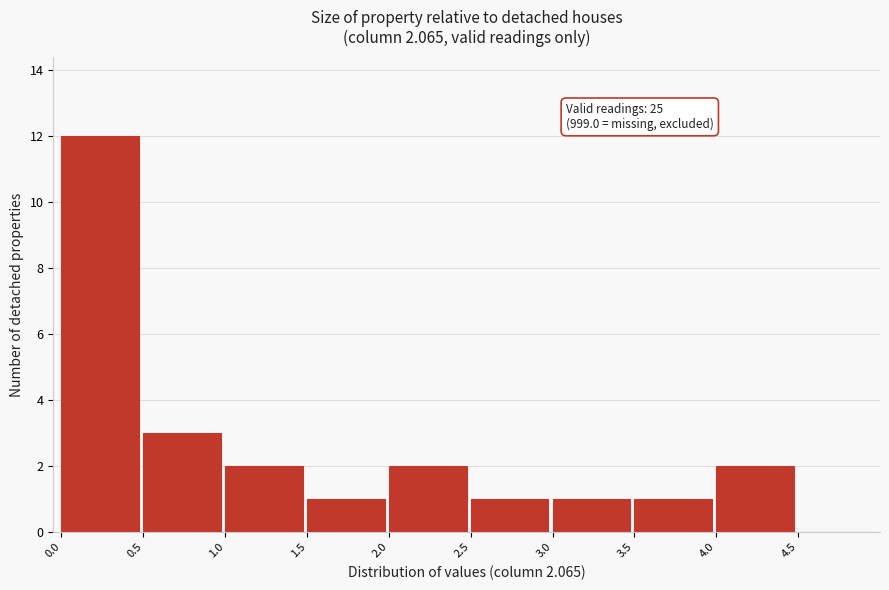

Which range on the x-axis has the tallest bar?

0.0 to 0.5